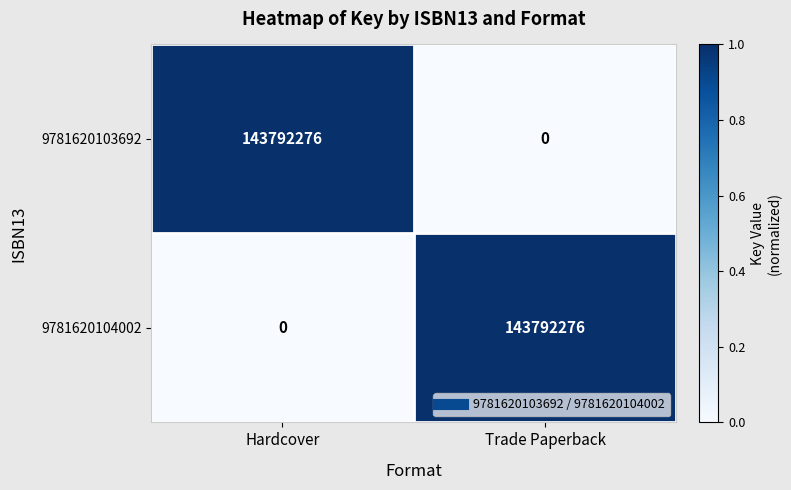

What is the spread (max minus min) of values at Hardcover?

143792276